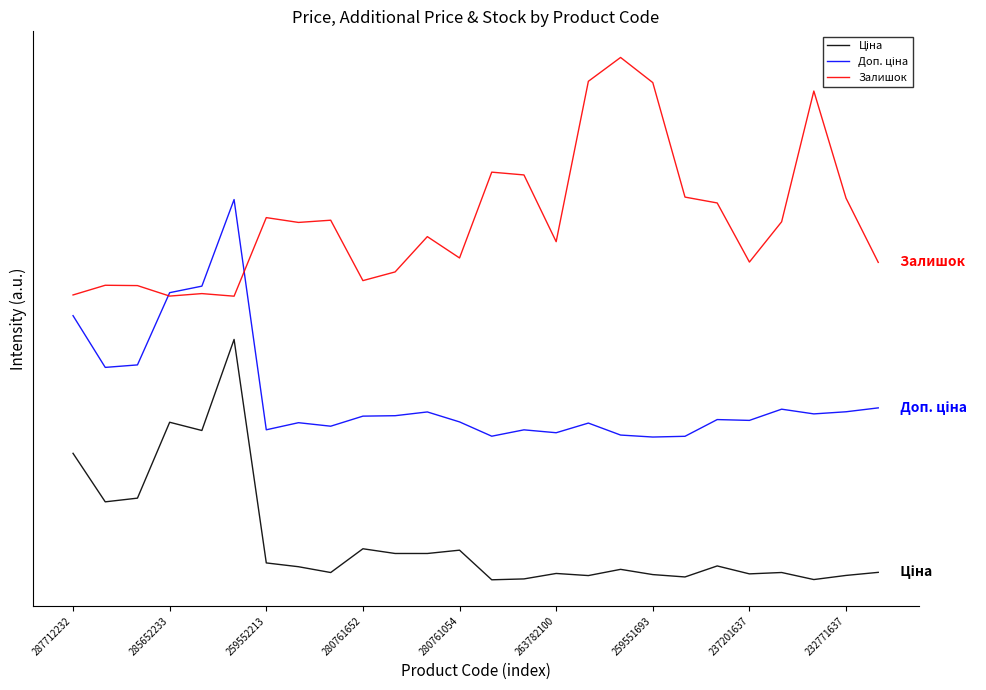

Does the chart have visible grid lines?

No